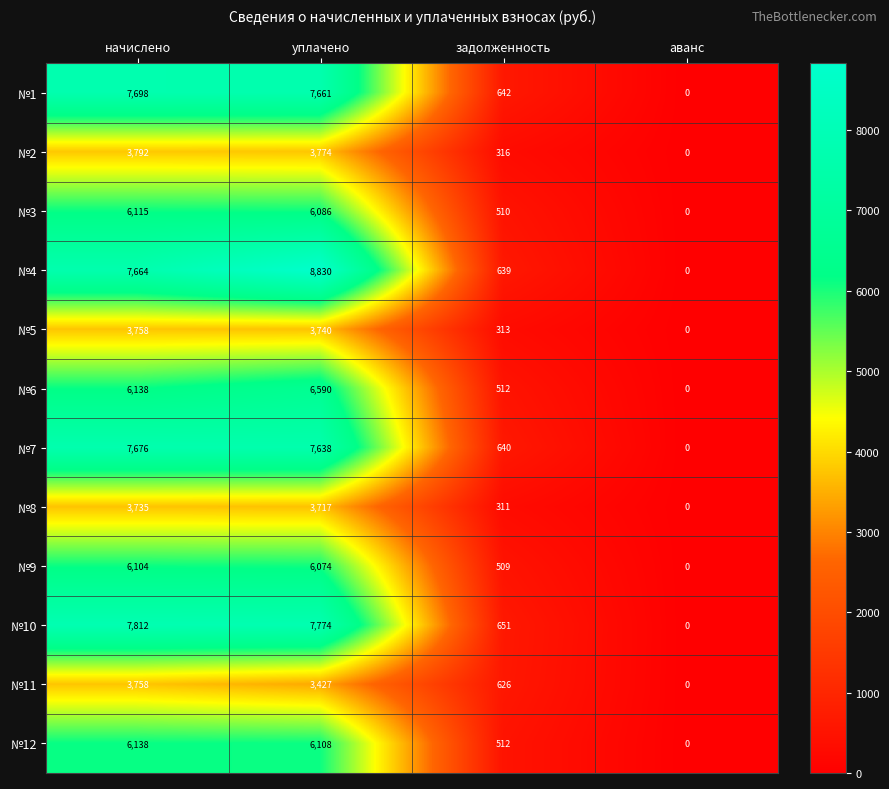

What is the difference between the second highest and second lowest values in the №7 series?

6998